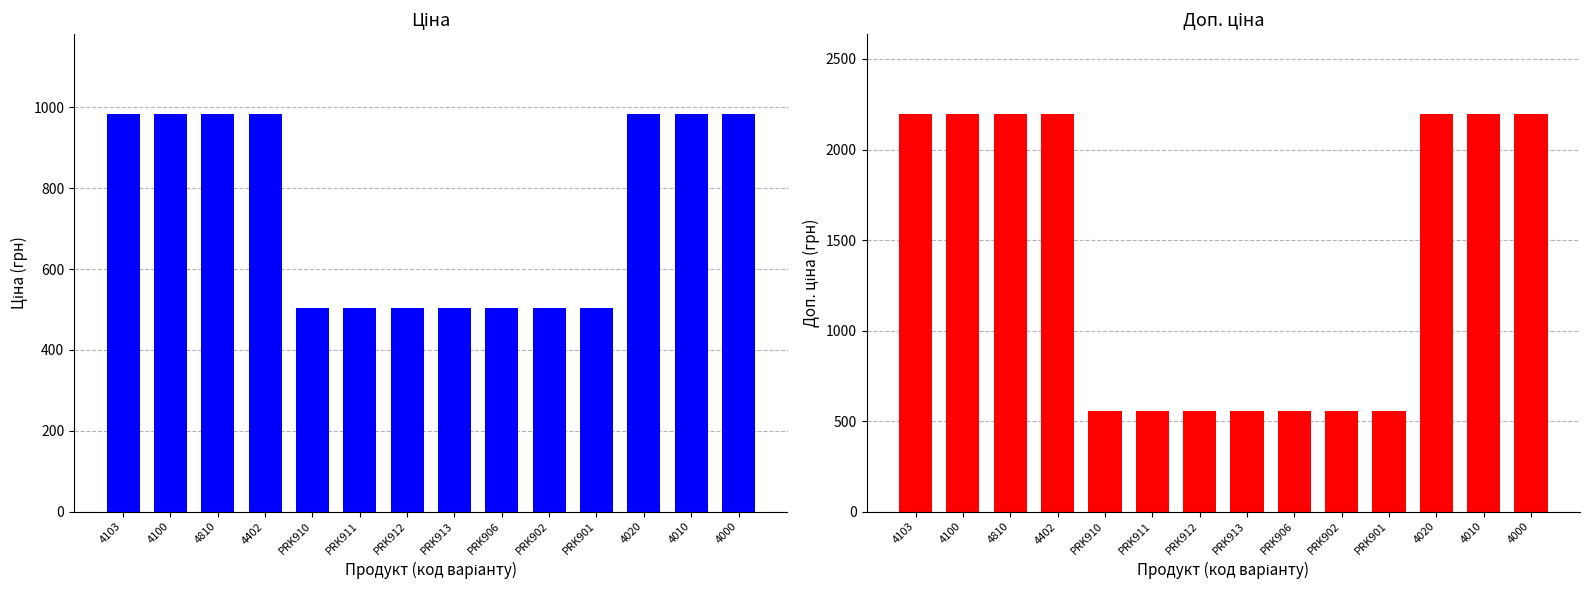

The Доп. ціна series shows 904.1 at PRK910. True or false?

False